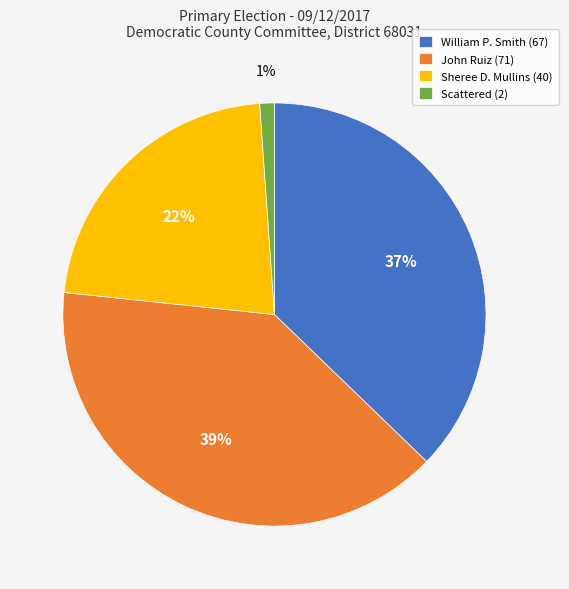

True or false: Sheree D. Mullins accounts for 37% of the total.

False